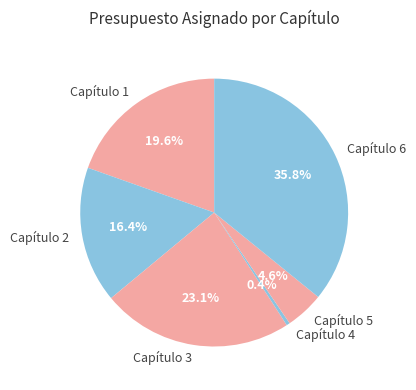

To the nearest percent, what portion does Capítulo 5 represent?

5%